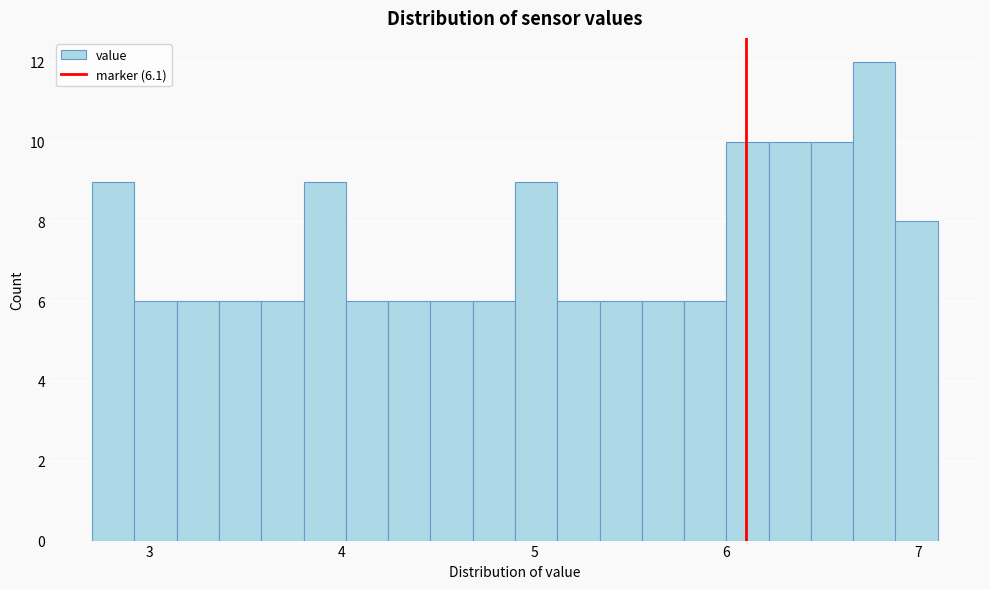

Read against the x-axis, roughly where is the centre of the tallest bar?

6.8